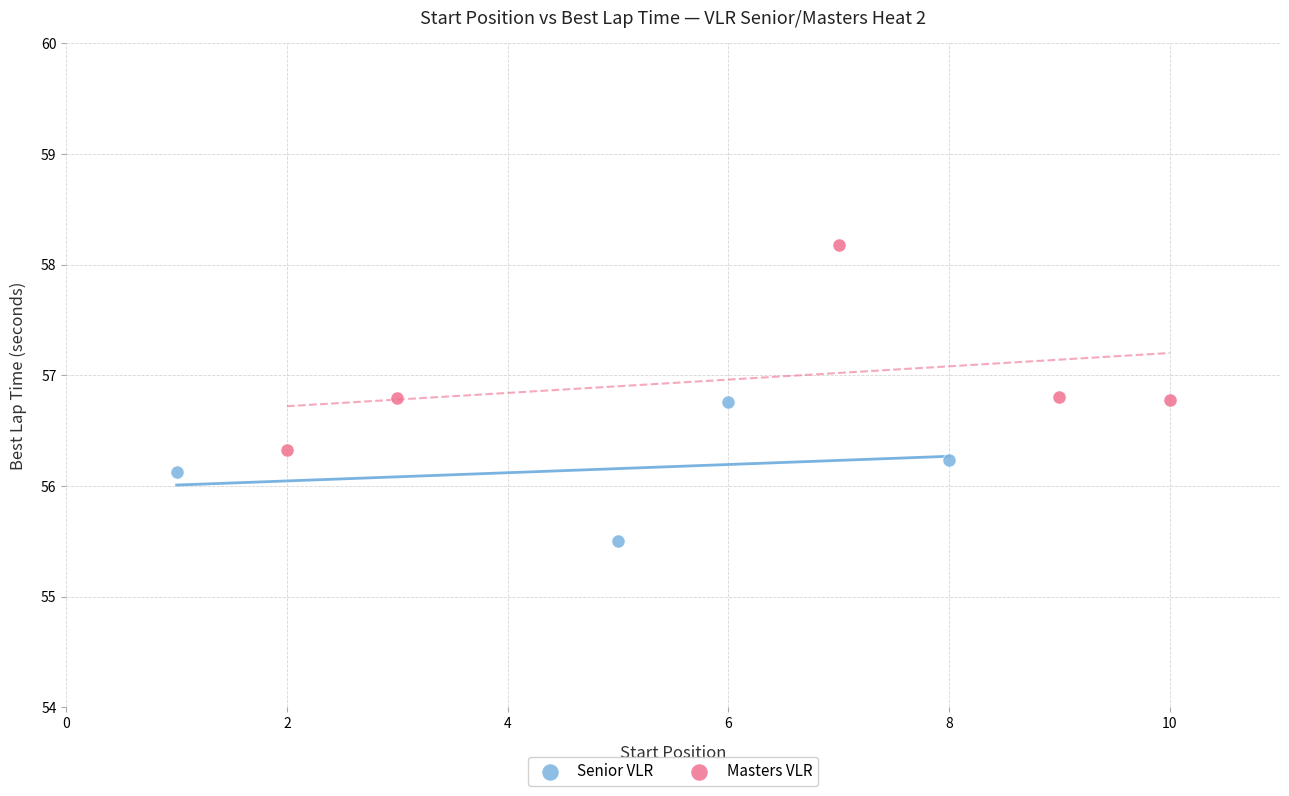

Which series reaches the minimum Y coordinate?

Senior VLR